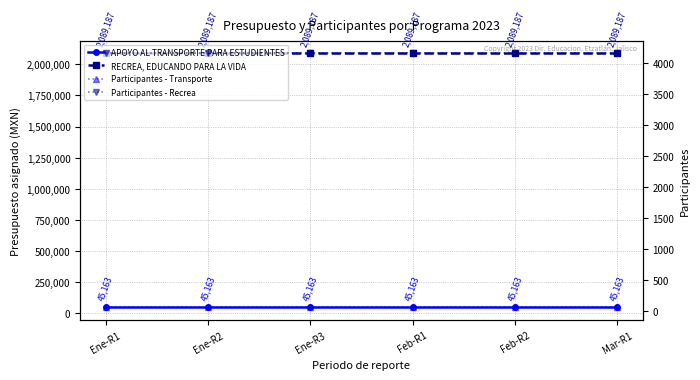

Reading left to right, list all the values displayed in this chart.

APOYO AL TRANSPORTE PARA ESTUDIENTES: Ene-R1=45163.0	Ene-R2=45163.0	Ene-R3=45163.0	Feb-R1=45163.0	Feb-R2=45163.0	Mar-R1=45163.0
RECREA, EDUCANDO PARA LA VIDA: Ene-R1=2089187.2	Ene-R2=2089187.2	Ene-R3=2089187.2	Feb-R1=2089187.2	Feb-R2=2089187.2	Mar-R1=2089187.2
Participantes - Transporte: Ene-R1=66.0	Ene-R2=66.0	Ene-R3=66.0	Feb-R1=66.0	Feb-R2=66.0	Mar-R1=66.0
Participantes - Recrea: Ene-R1=4154.0	Ene-R2=4154.0	Ene-R3=4154.0	Feb-R1=4154.0	Feb-R2=4154.0	Mar-R1=4154.0